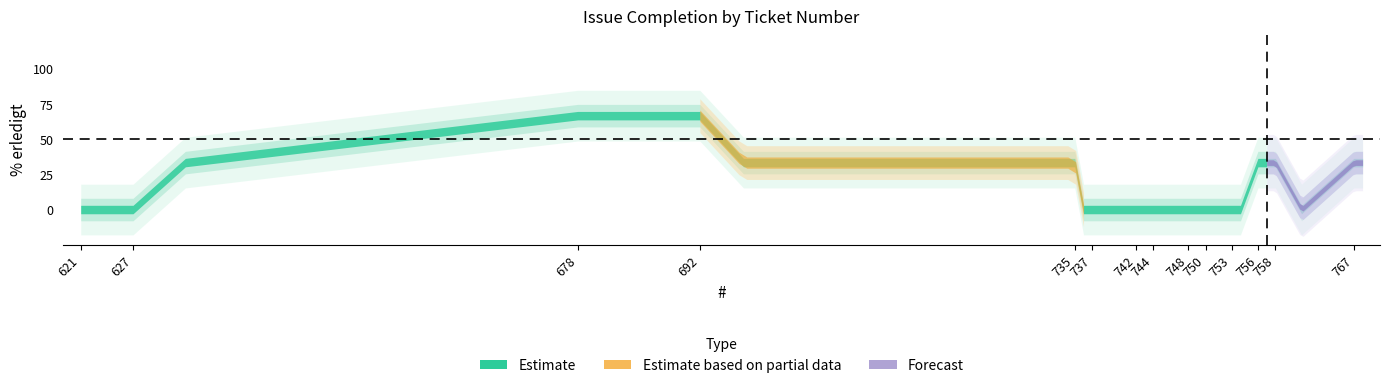

Which label corresponds to the largest value in the chart?

678